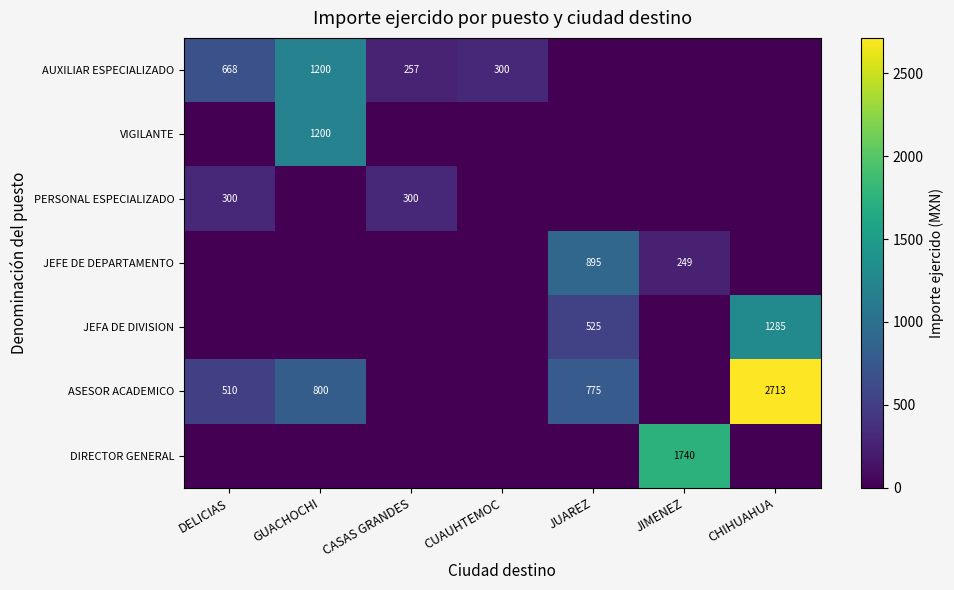

True or false: ASESOR ACADEMICO has a value of 1173.2 at JUAREZ.

False